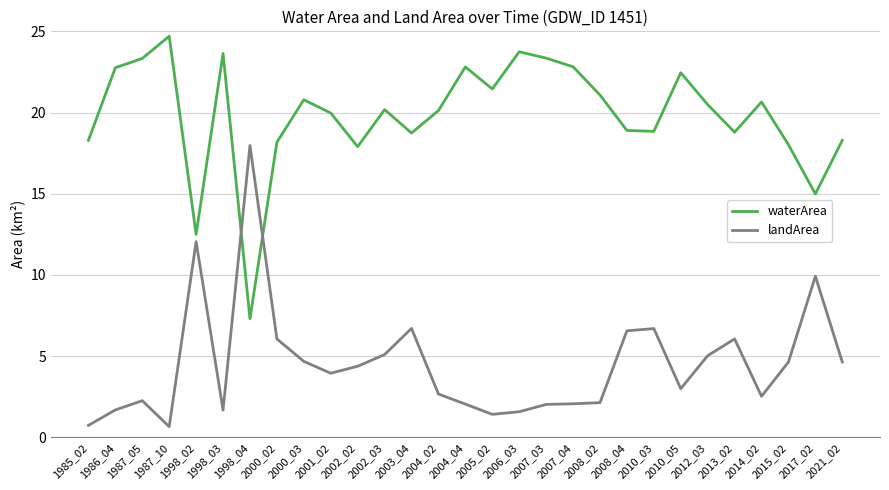

How many lines are shown in the chart?

2